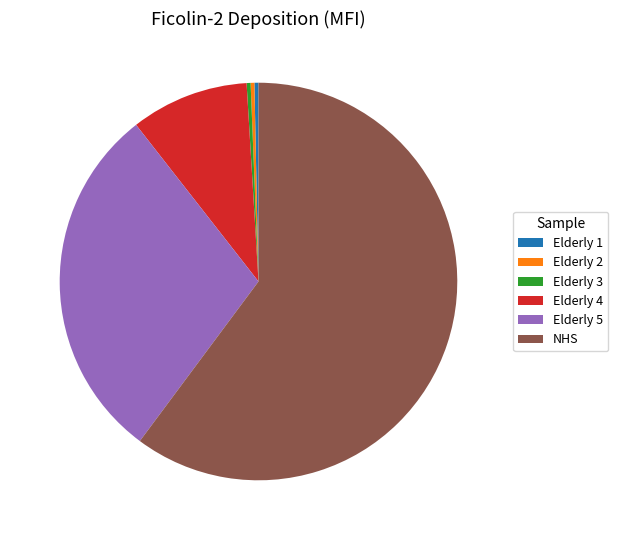

Combined, do NHS and Elderly 2 account for over 50%?

Yes